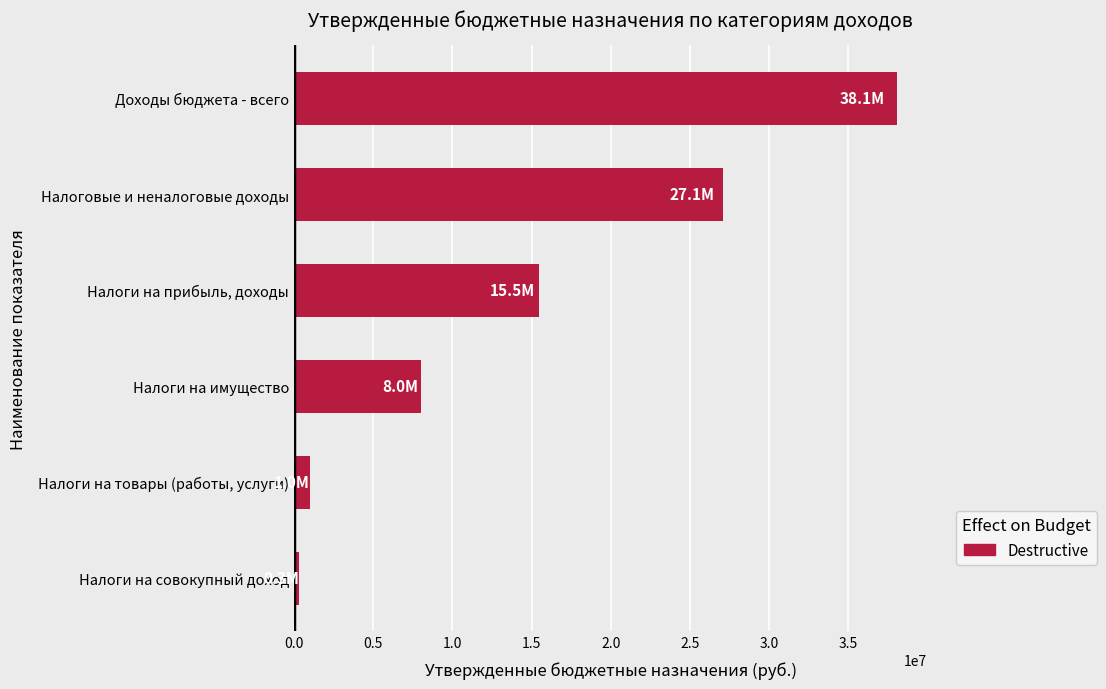

Between Налоговые и неналоговые доходы and Налоги на имущество, which is larger?

Налоговые и неналоговые доходы